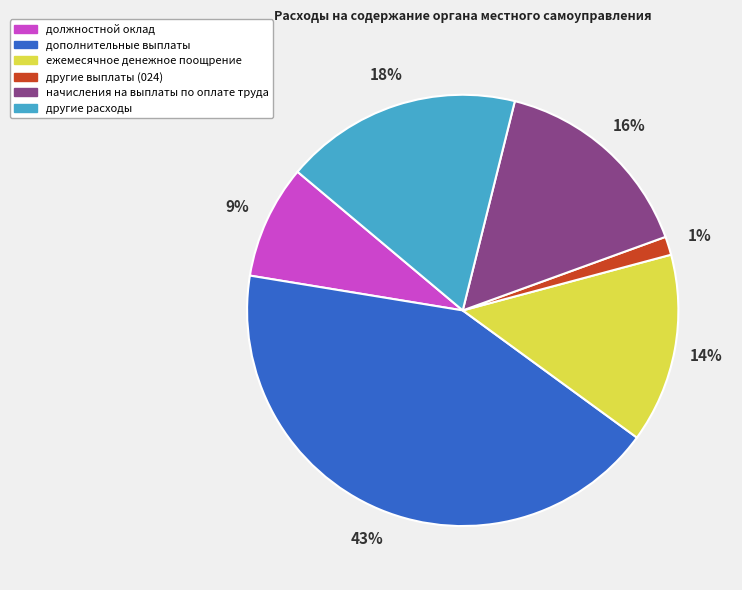

The другие выплаты (024) slice represents 1% of the pie. True or false?

True